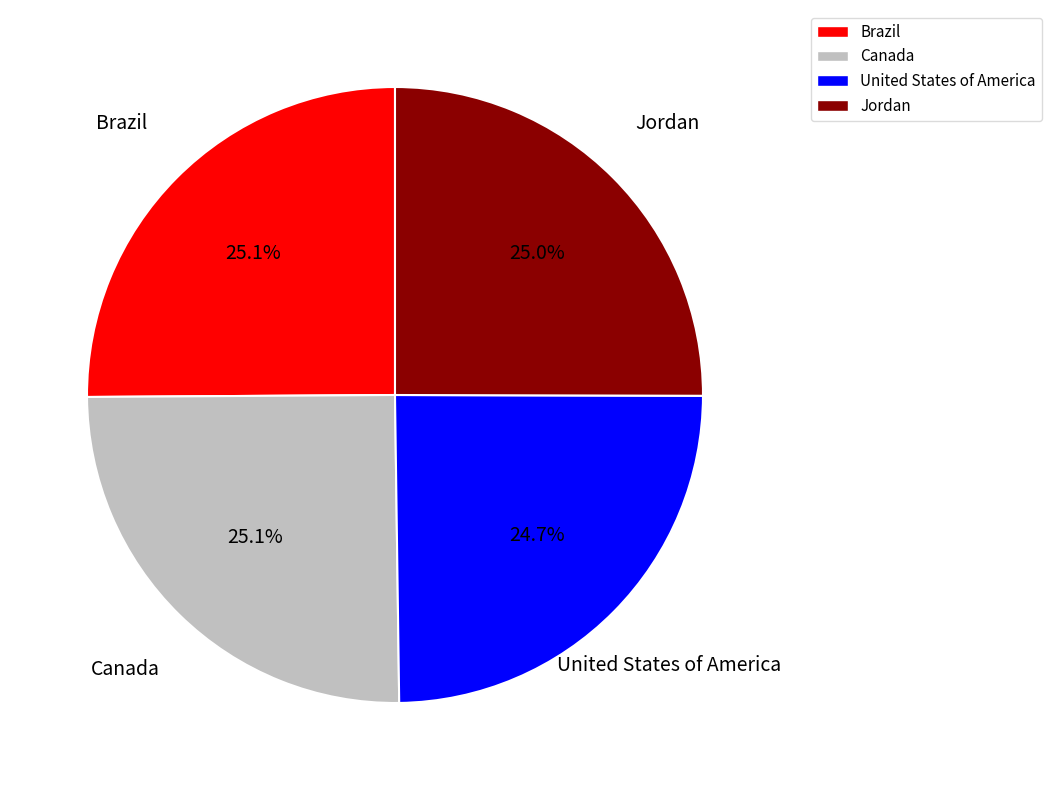

How many slices are in this pie chart?

4